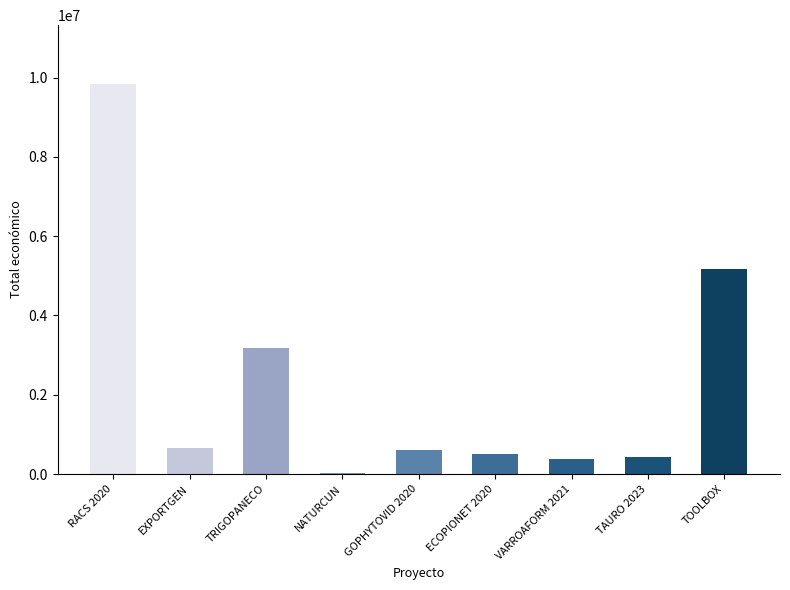

Which category has the highest value across all series?

RACS 2020